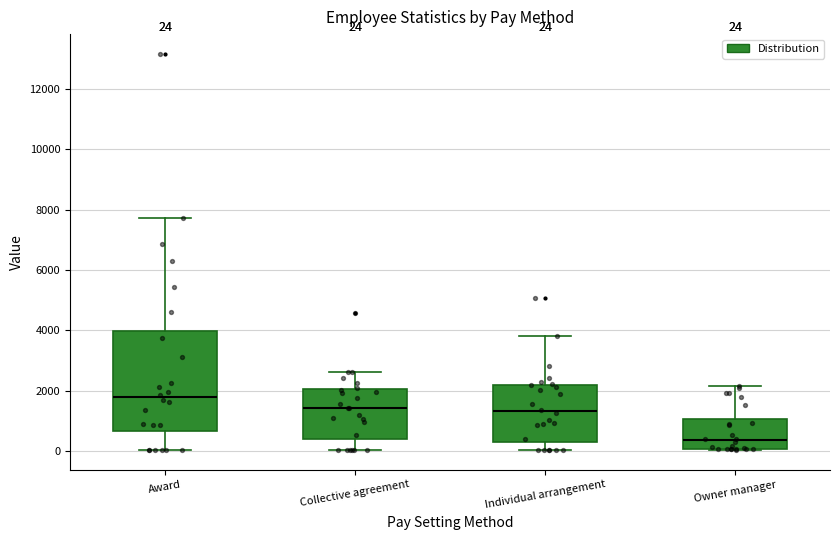

Which box has the highest median line?

Award